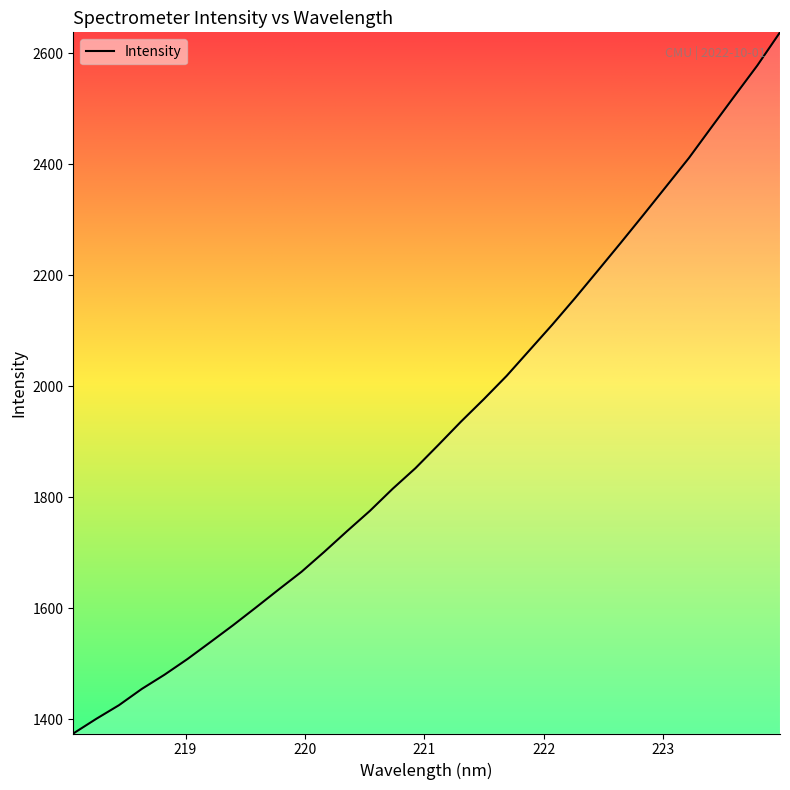

What is the difference between the maximum and minimum values?

1263.2